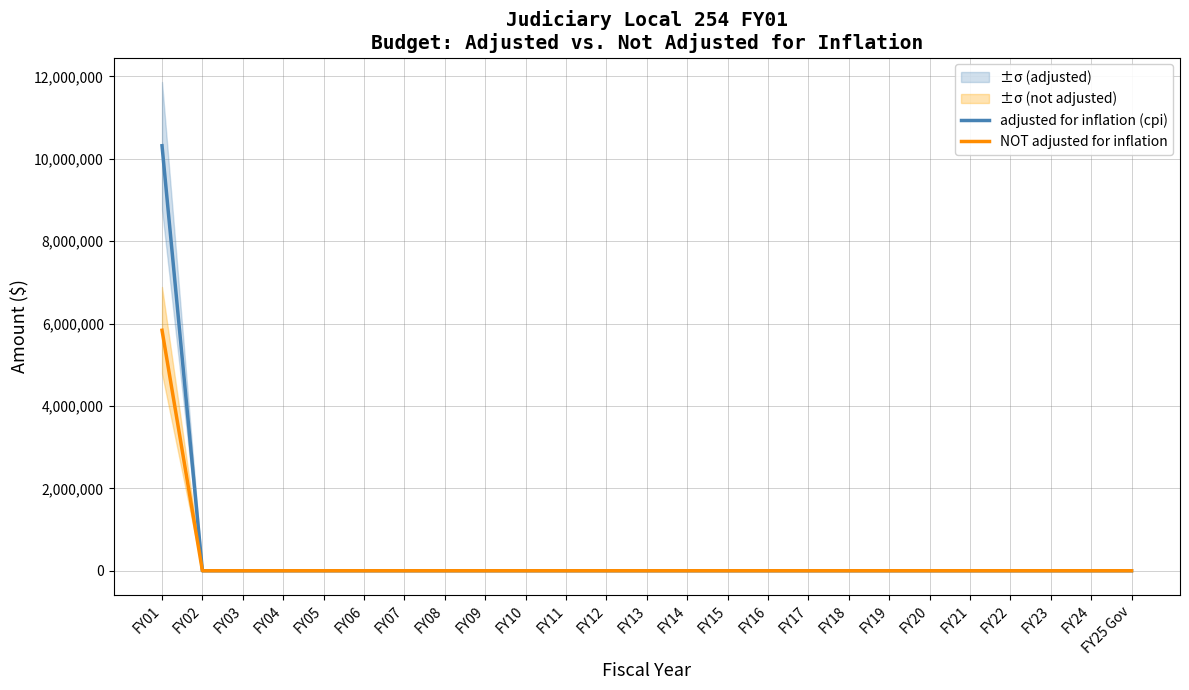

What are all the series names shown in the legend?

adjusted for inflation (cpi), NOT adjusted for inflation